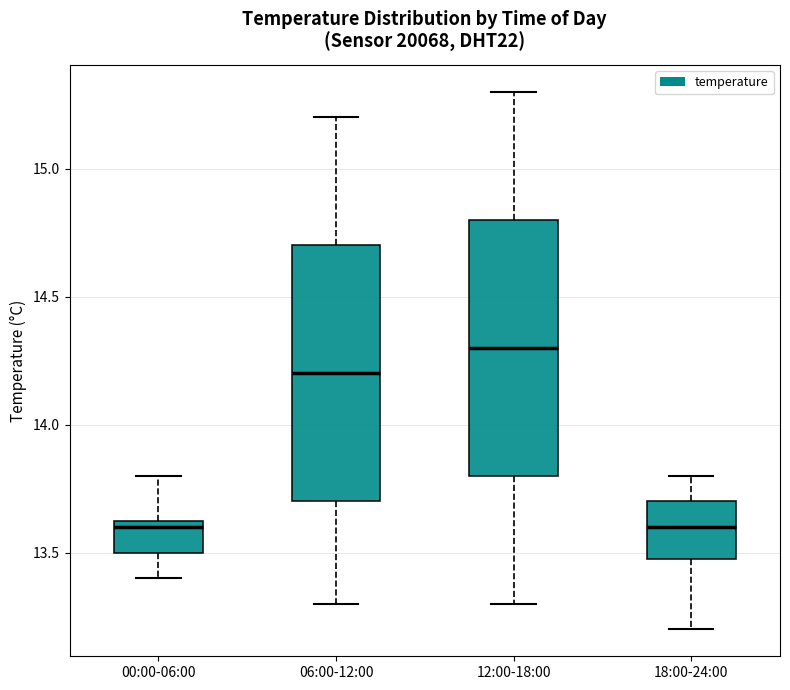

Reading left to right, read every box against the y-axis: the position of its median line, the range the box covers, and the ends of its whiskers. The values are not printed on the chart, so give them approximately, as read against the axis.

00:00-06:00: median 13.60, box 13.50 to 13.65, whiskers 13.40 to 13.80
06:00-12:00: median 14.20, box 13.70 to 14.70, whiskers 13.30 to 15.20
12:00-18:00: median 14.30, box 13.80 to 14.80, whiskers 13.30 to 15.30
18:00-24:00: median 13.60, box 13.50 to 13.70, whiskers 13.20 to 13.80